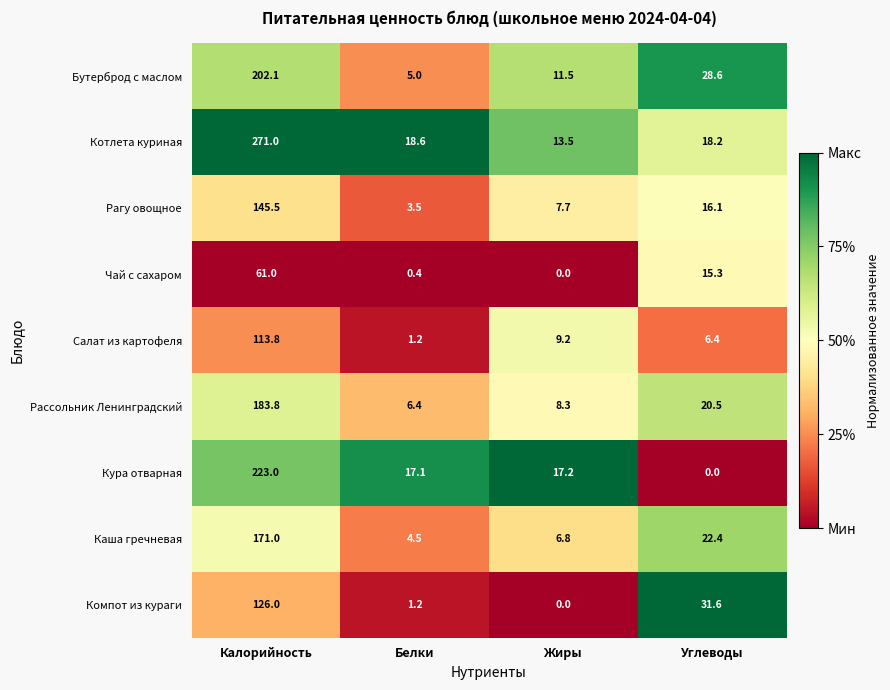

Rank the categories by Бутерброд с маслом value from lowest to highest.

Белки, Жиры, Углеводы, Калорийность